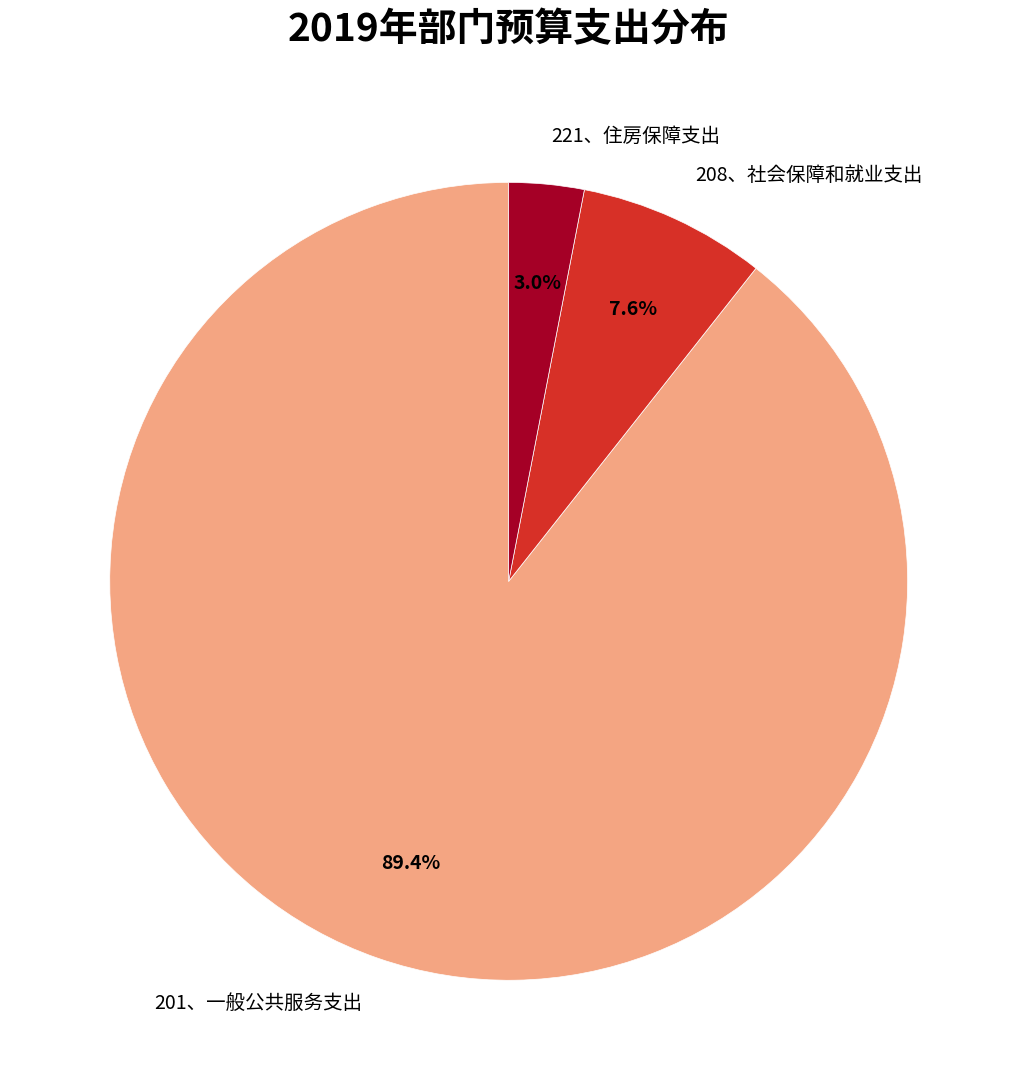

What percentage is the 208、社会保障和就业支出 slice, to the nearest percent?

8%